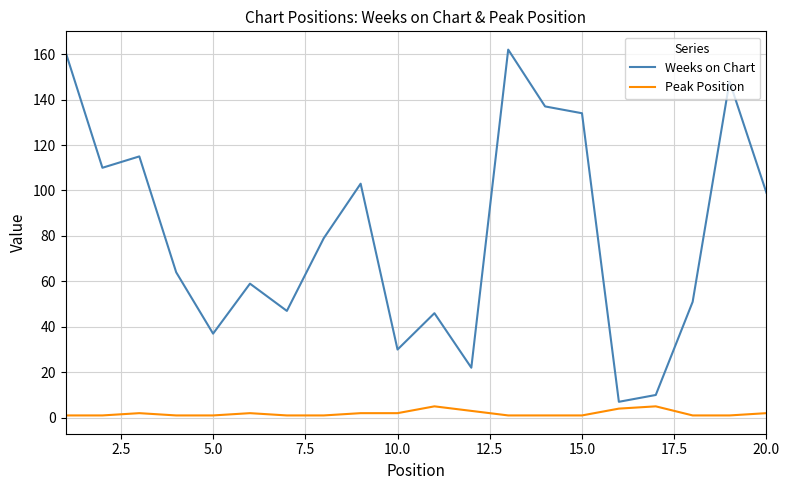

Reading left to right, transcribe all the data shown in this chart.

Weeks on Chart: 161	110	115	64	37	59	47	79	103	30	46	22	162	137	134	7	10	51	148	99
Peak Position: 1	1	2	1	1	2	1	1	2	2	5	3	1	1	1	4	5	1	1	2